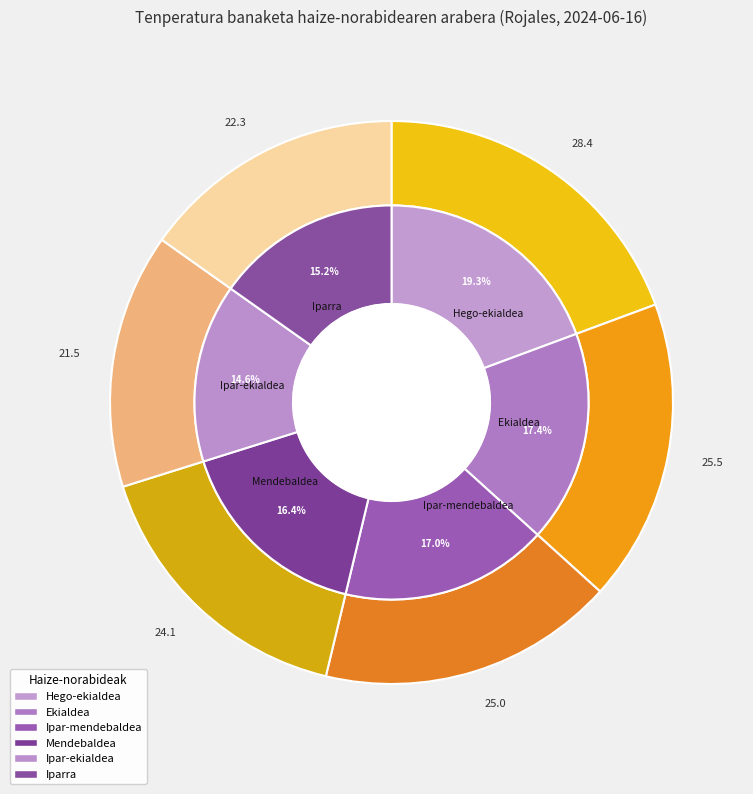

What is the largest slice in the pie chart?

Hego-ekialdea